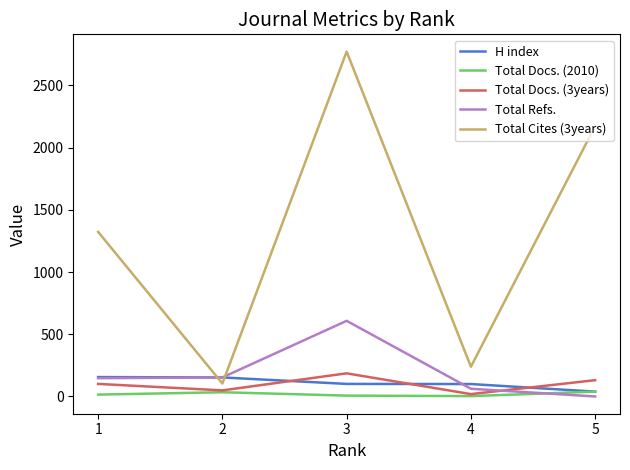

What is the maximum value for Total Docs. (3years)?

186